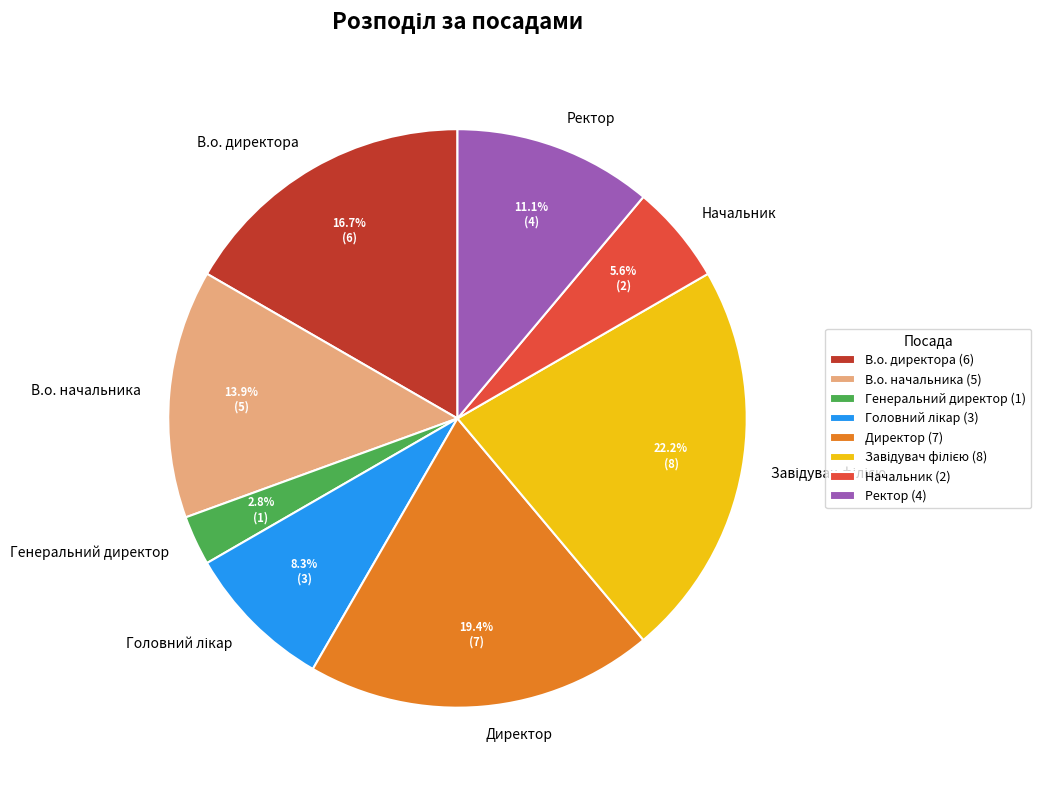

Count the number of slices in the pie.

8